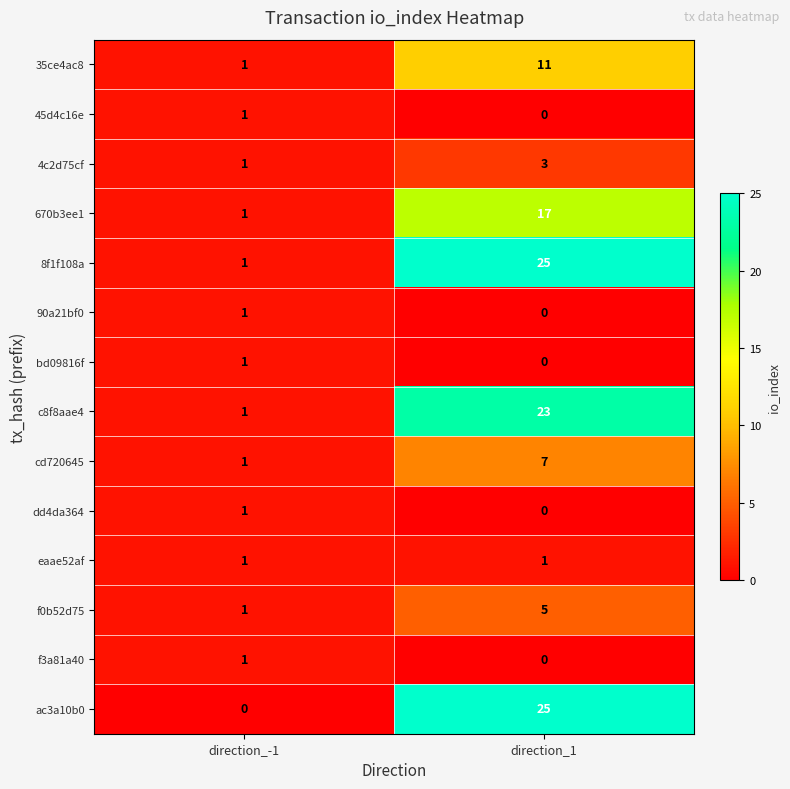

Which series changed the most between direction_-1 and direction_1?

ac3a10b0